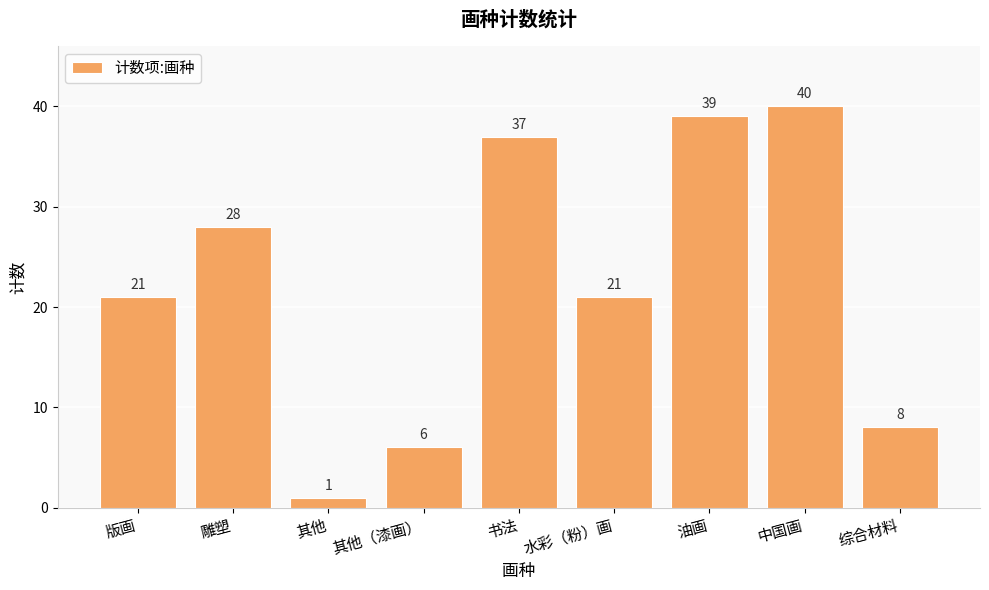

Reading left to right, transcribe all the data shown in this chart.

21	28	1	6	37	21	39	40	8